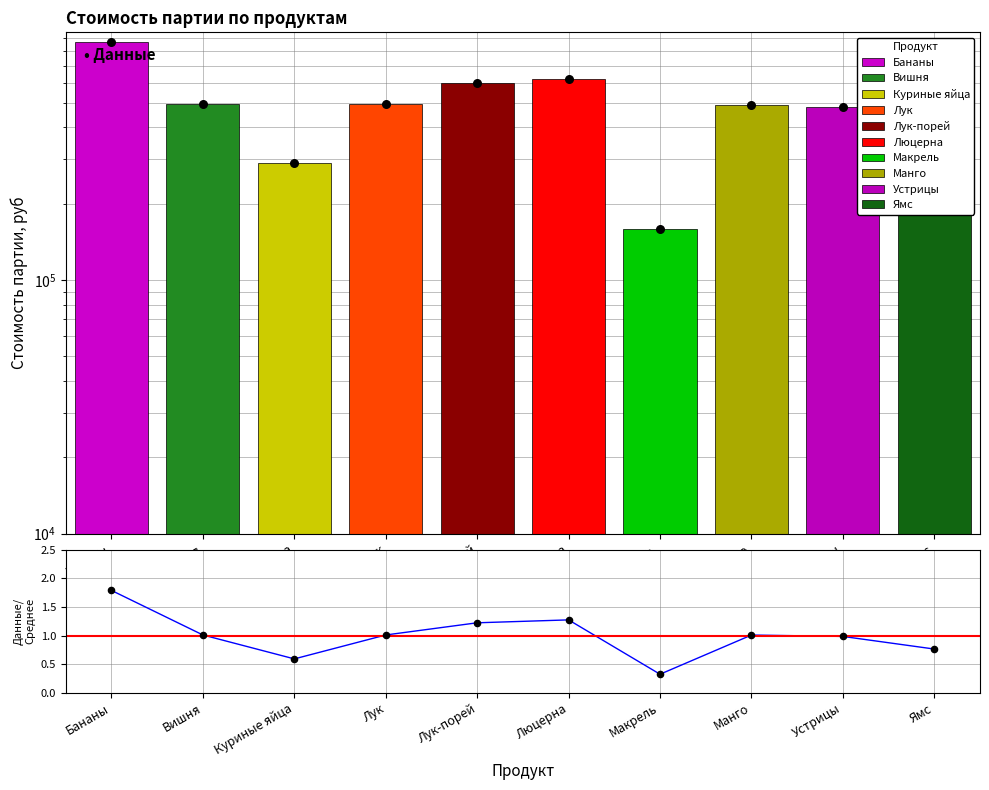

Which has a higher value, Манго or Вишня?

Вишня